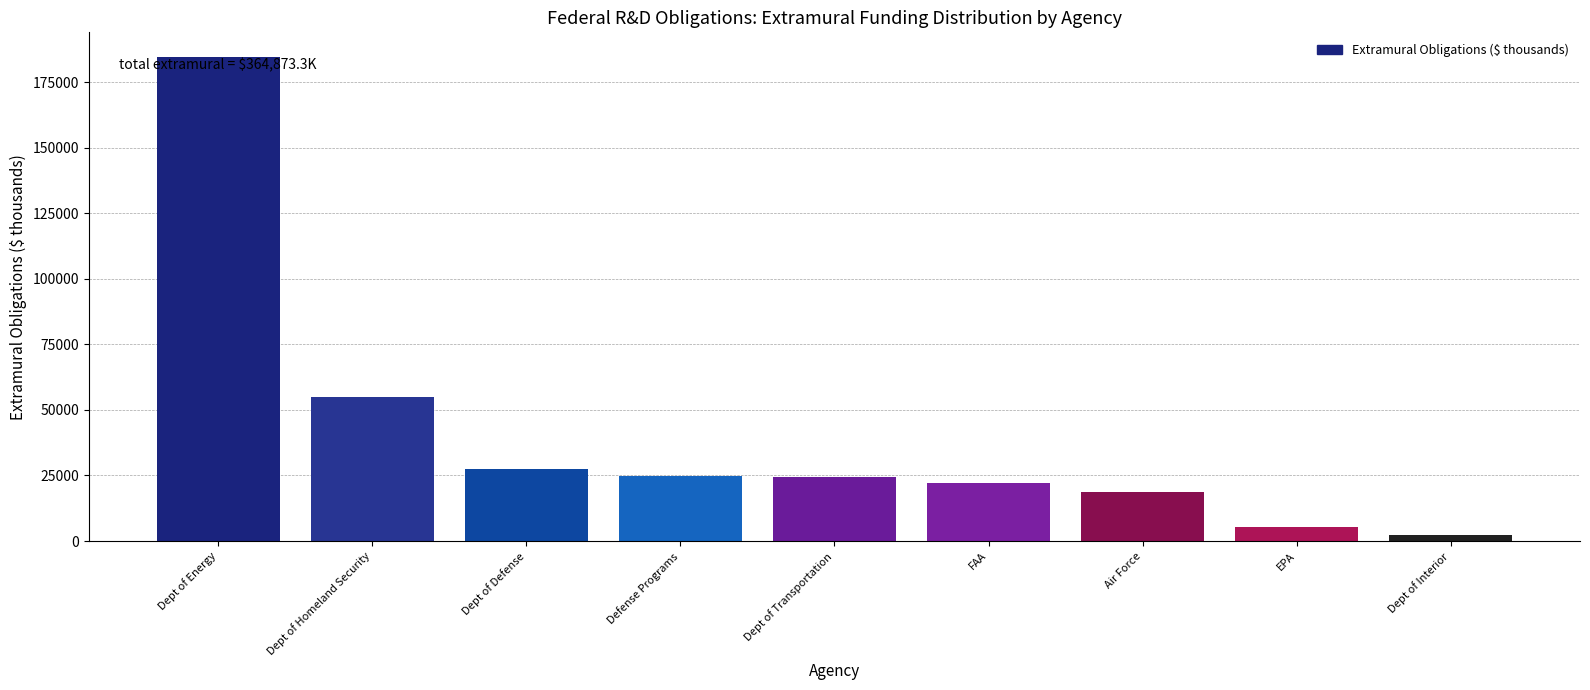

What is the value of the 8th bar from the left?

5291.0